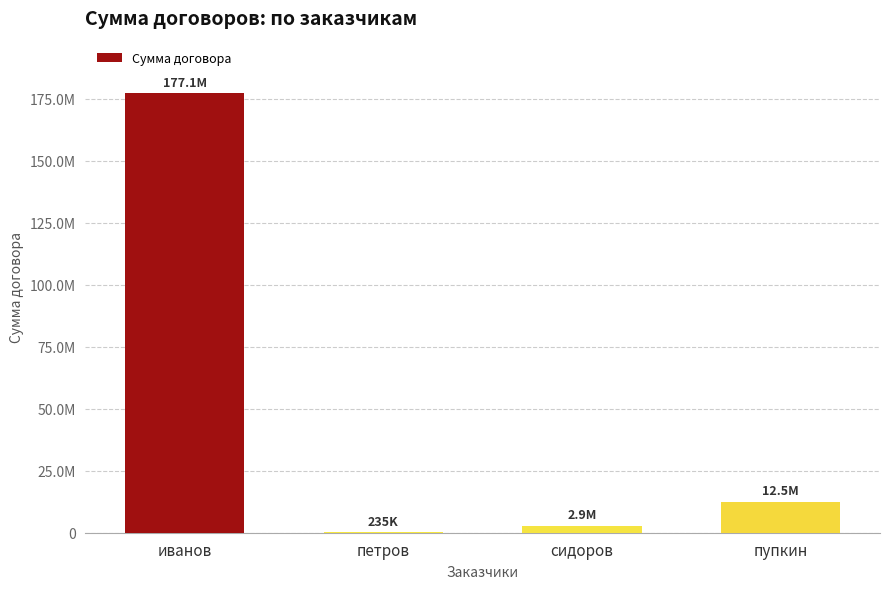

At which label is the value closest to 88673814?

пупкин